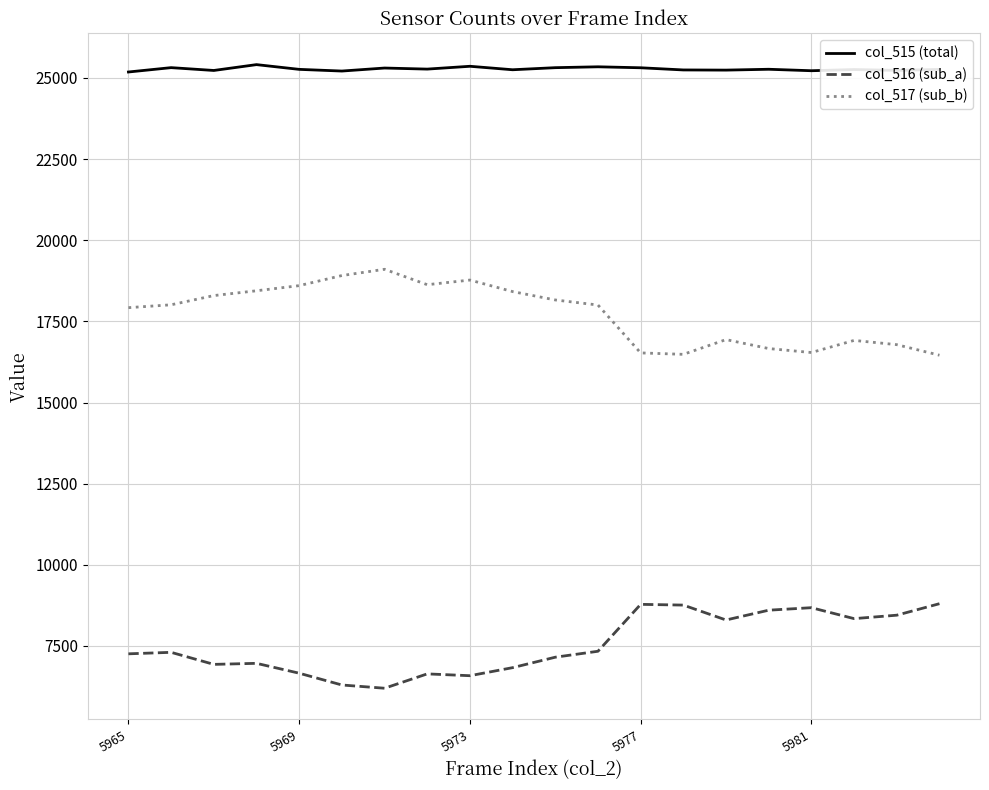

Rank the series by their average value, from lowest to highest.

col_516 (sub_a), col_517 (sub_b), col_515 (total)